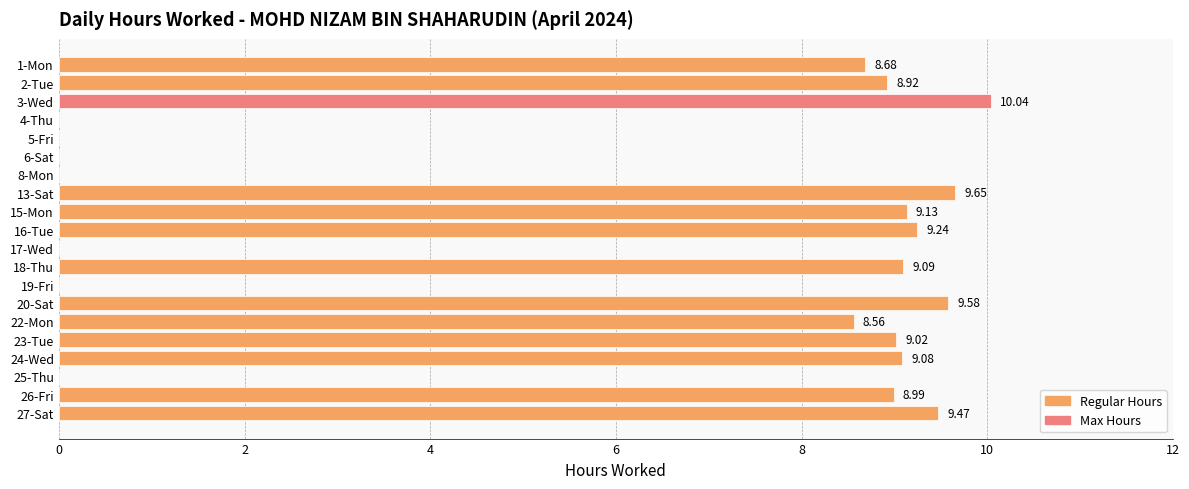

What is the change in value from 22-Mon to 8-Mon?

-8.6